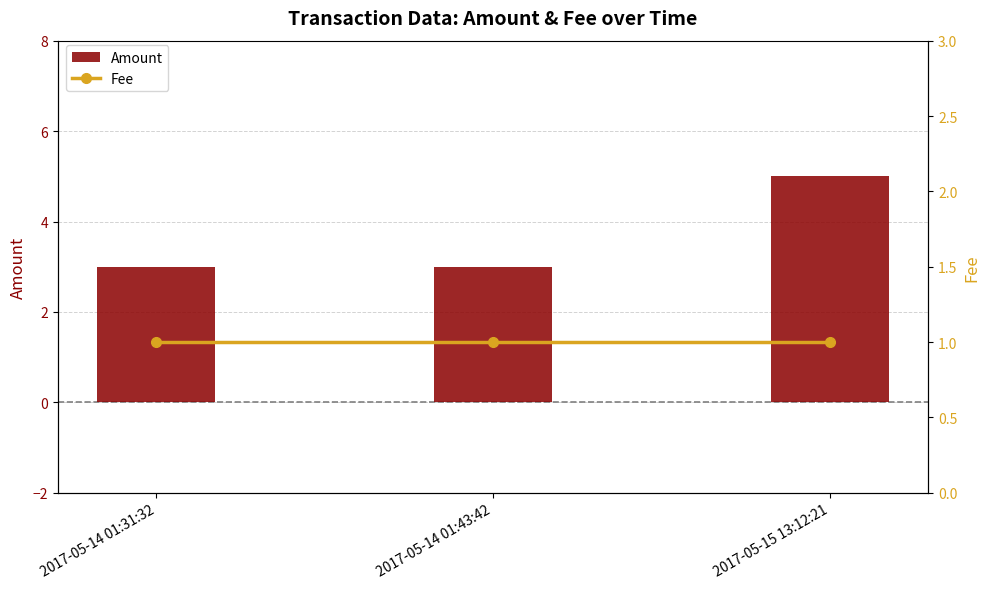

Reading left to right, extract all data points from this chart.

Amount: 2017-05-14 01:31:32=3	2017-05-14 01:43:42=3	2017-05-15 13:12:21=5
Fee: 2017-05-14 01:31:32=1	2017-05-14 01:43:42=1	2017-05-15 13:12:21=1